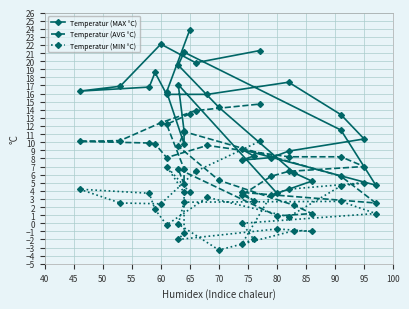

What is the difference between the maximum and minimum values in the Temperatur (MIN °C) series?

13.4